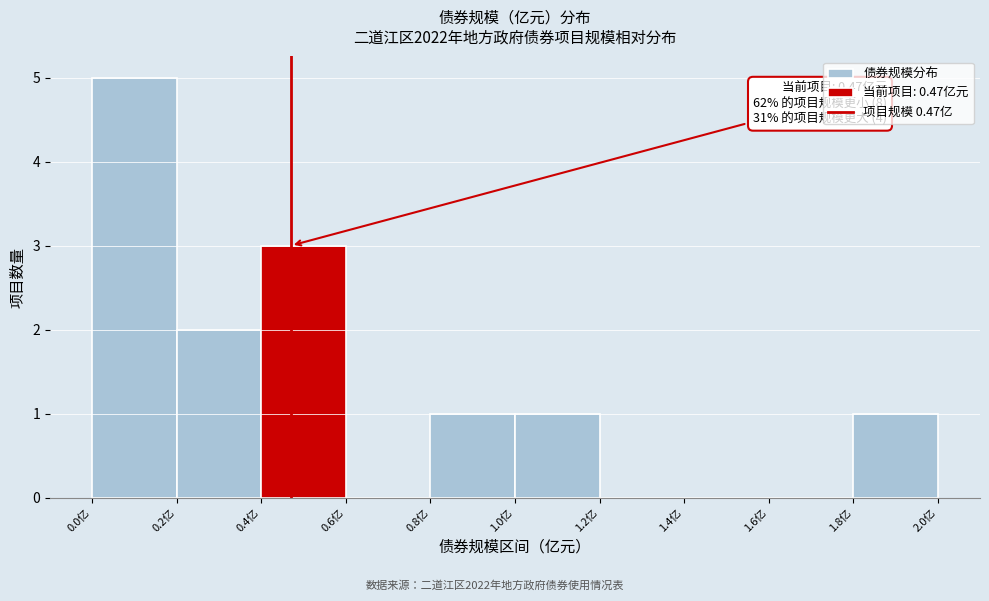

Over which range of the x-axis is the bar tallest?

0.0 to 0.2